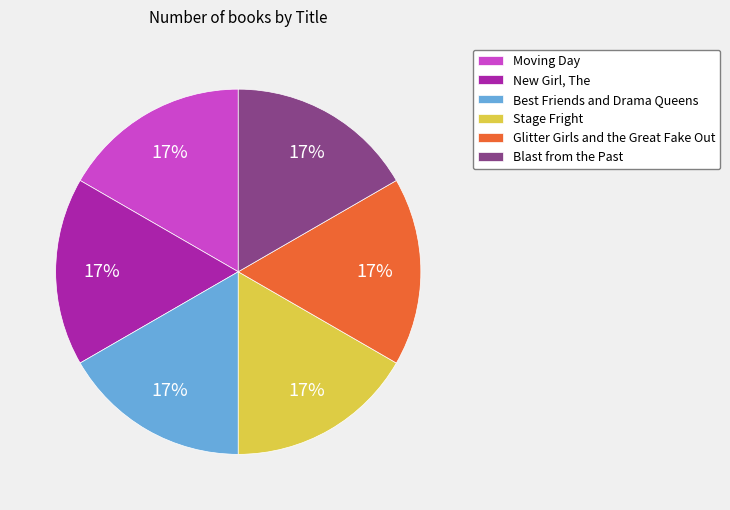

What percentage is the Blast from the Past slice, to the nearest percent?

17%